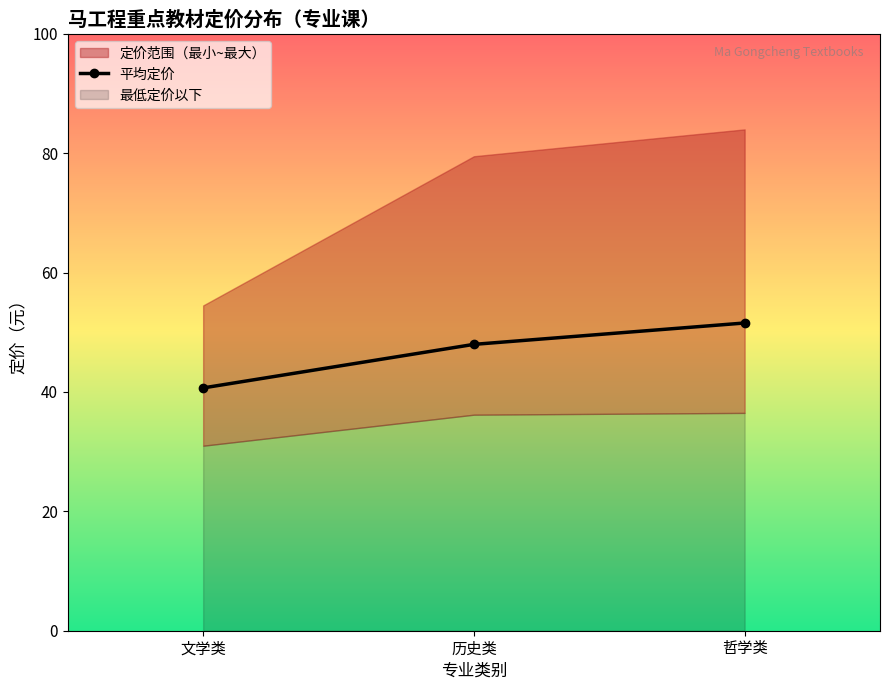

Which label corresponds to the largest value in the chart?

哲学类